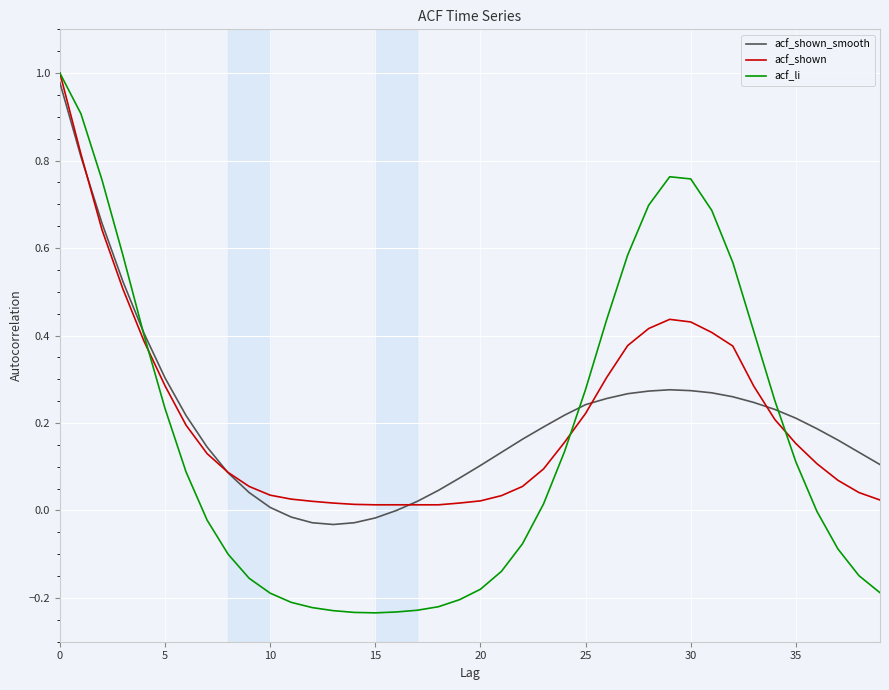

Which series has the largest range (max minus min)?

acf_li